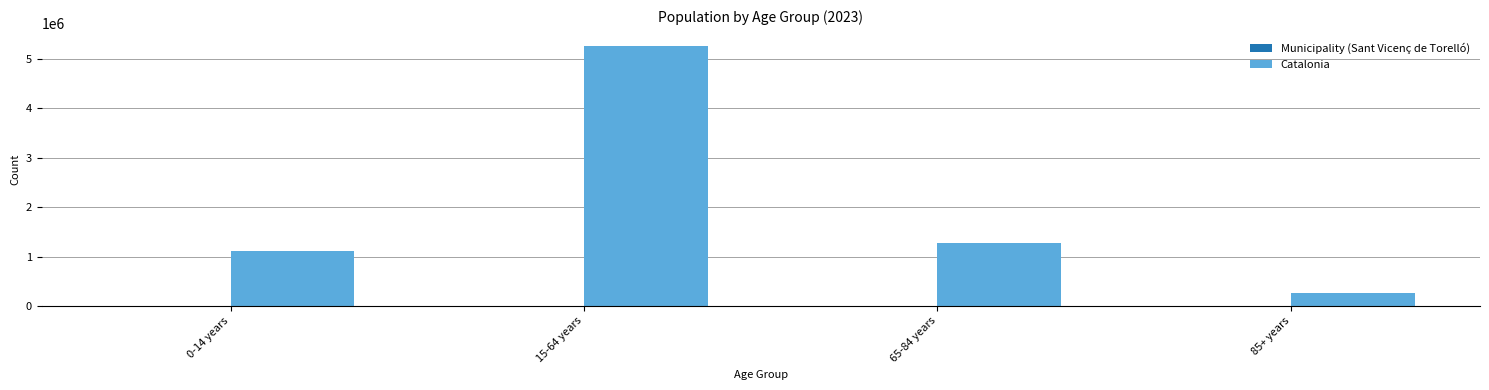

Are the bars grouped side by side (vs. stacked)?

Yes